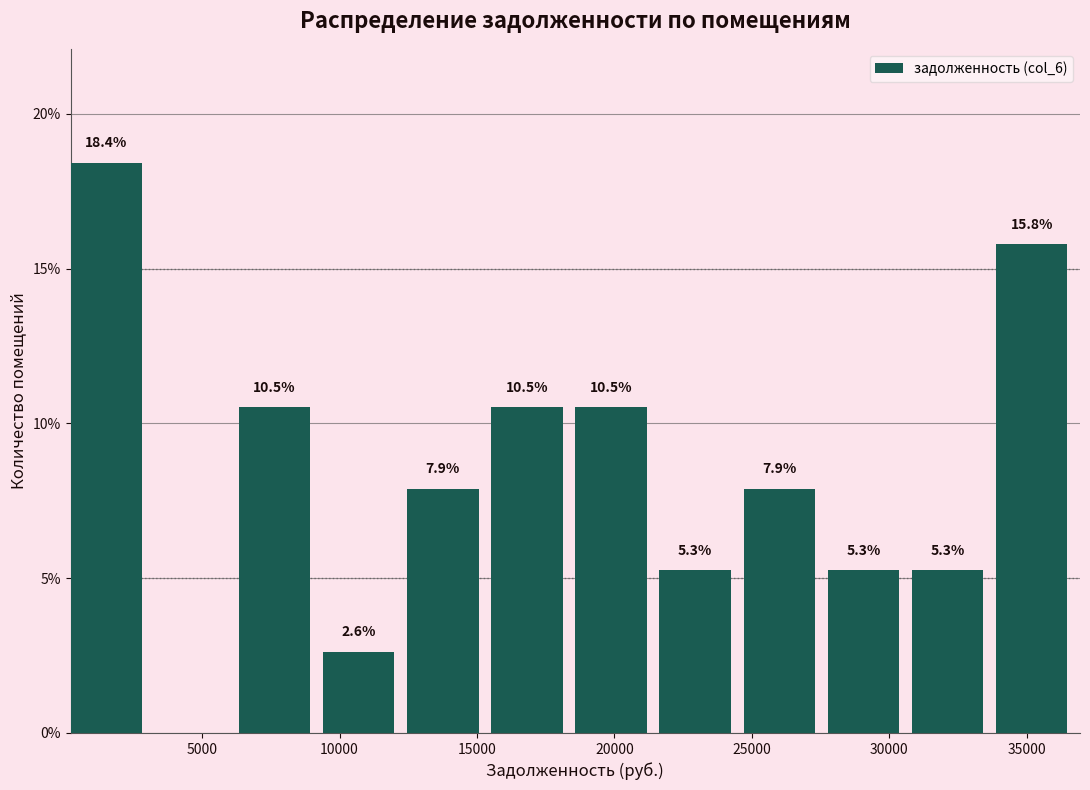

Which range on the x-axis has the tallest bar?

0 to 3500